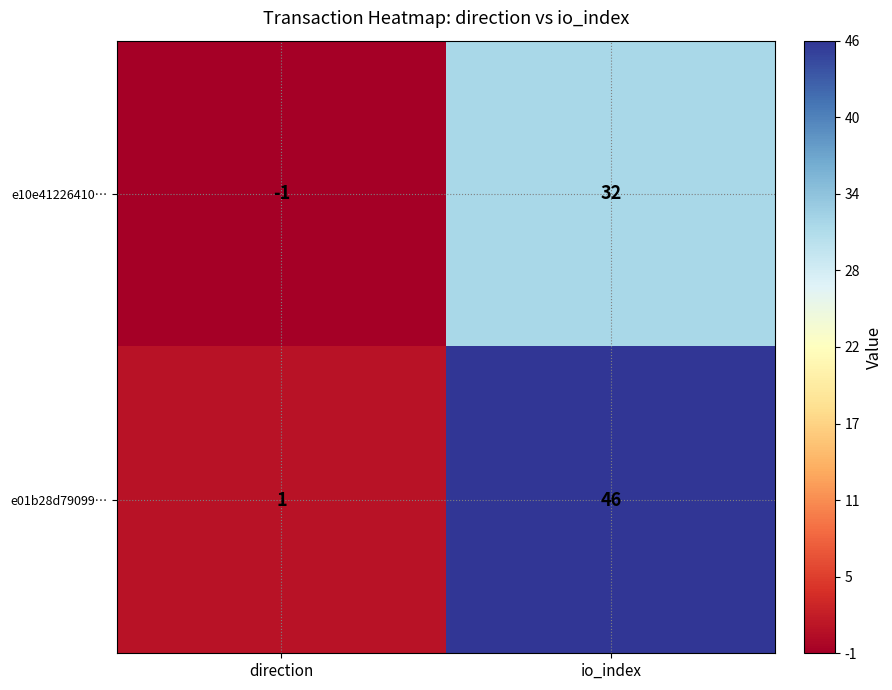

What is the difference between the highest and lowest values at direction?

2